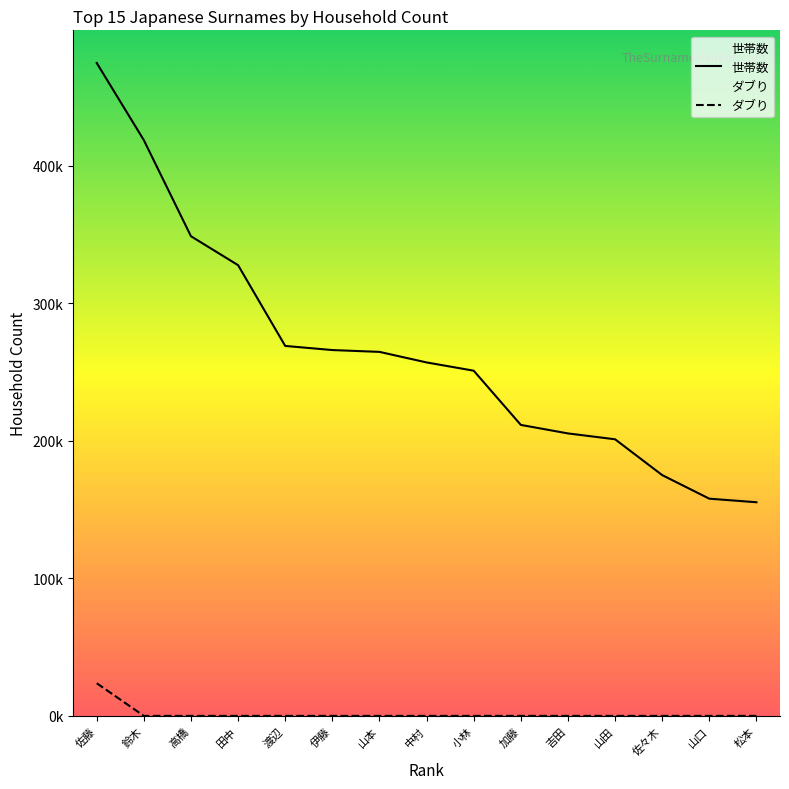

What is the maximum value shown in the chart?

474558.0